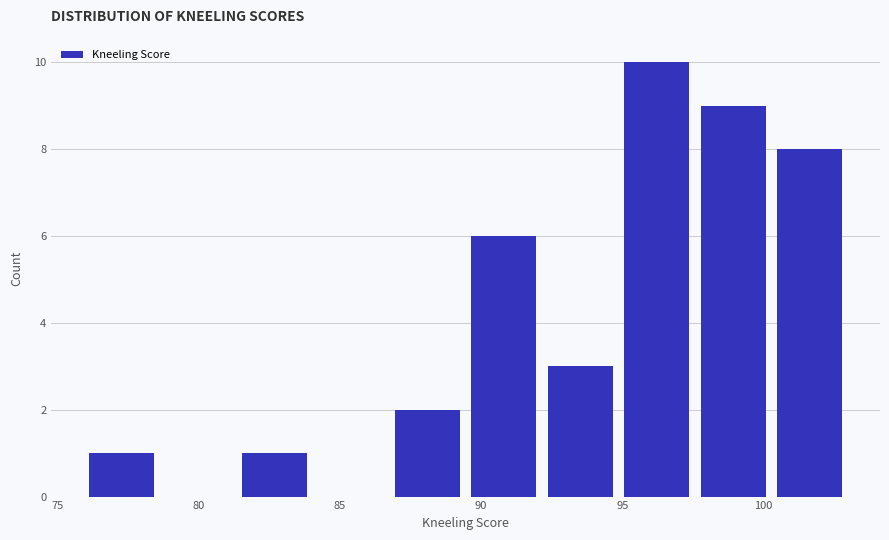

Reading left to right, transcribe this chart: for each bar, give the range it covers on the x-axis and its height. Neither the bar edges nor the heights are printed on the chart, so give them approximately, as read against the axes.

76.0 to 78.5: 1
78.5 to 81.5: 0
81.5 to 84.0: 1
84.0 to 86.5: 0
86.5 to 89.5: 2
89.5 to 92.0: 6
92.0 to 95.0: 3
95.0 to 97.5: 10
97.5 to 100.5: 9
100.5 to 103.0: 8